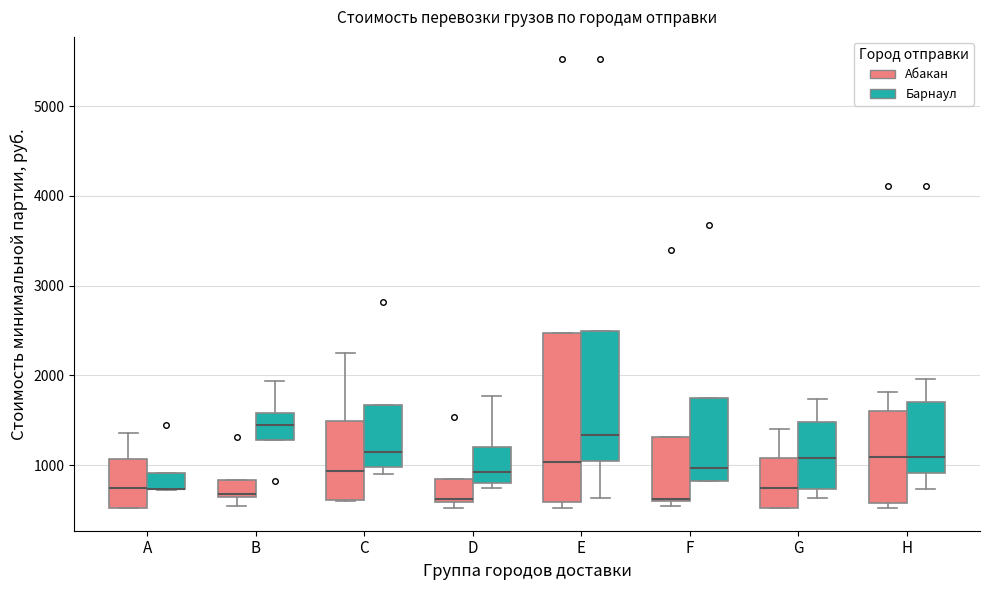

Reading left to right, read every box against the y-axis: the position of its median line, the range the box covers, and the ends of its whiskers. The values are not printed on the chart, so give them approximately, as read against the axis.

A (Абакан): median 700, box 500 to 1100, whiskers 500 to 1400
A (Барнаул): median 700 (drawn on the box's lower edge), box 700 to 900, whiskers 700 to 900
B (Абакан): median 700, box 600 to 800, whiskers 500 to 800
B (Барнаул): median 1500, box 1300 to 1600, whiskers 1300 to 1900
C (Абакан): median 900, box 600 to 1500, whiskers 600 to 2300
C (Барнаул): median 1200, box 1000 to 1700, whiskers 900 to 1700
D (Абакан): median 600, box 600 to 900, whiskers 500 to 900
D (Барнаул): median 900, box 800 to 1200, whiskers 800 (just below the box's lower edge) to 1800
E (Абакан): median 1000, box 600 to 2500, whiskers 500 to 2500
E (Барнаул): median 1300, box 1100 to 2500, whiskers 600 to 2500
F (Абакан): median 600 (drawn on the box's lower edge), box 600 to 1300, whiskers 500 to 1300
F (Барнаул): median 1000, box 800 to 1700, whiskers 800 to 1700
G (Абакан): median 800, box 500 to 1100, whiskers 500 to 1400
G (Барнаул): median 1100, box 700 to 1500, whiskers 600 to 1700
H (Абакан): median 1100, box 600 to 1600, whiskers 500 to 1800
H (Барнаул): median 1100, box 900 to 1700, whiskers 700 to 2000